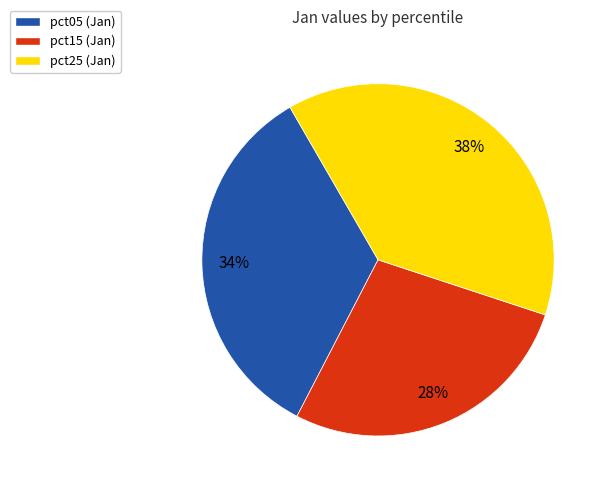

To the nearest percent, what is the average slice percentage?

33%